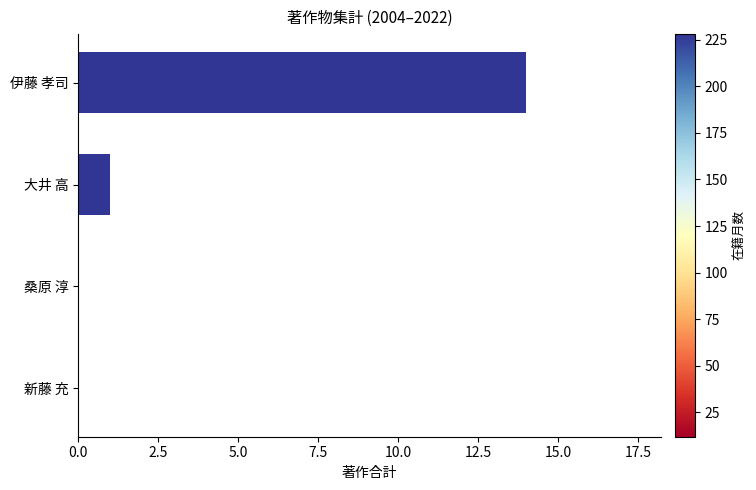

At which label is the value closest to 7?

大井 高